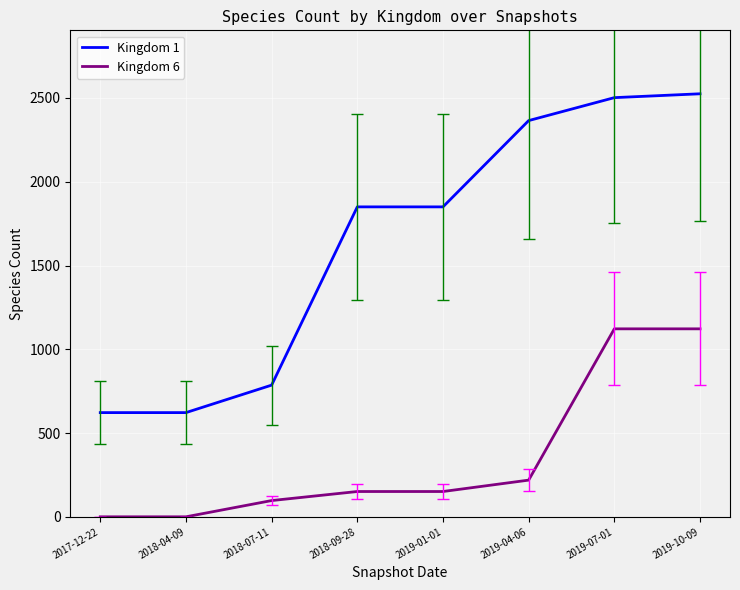

What is the greatest value displayed?

2525